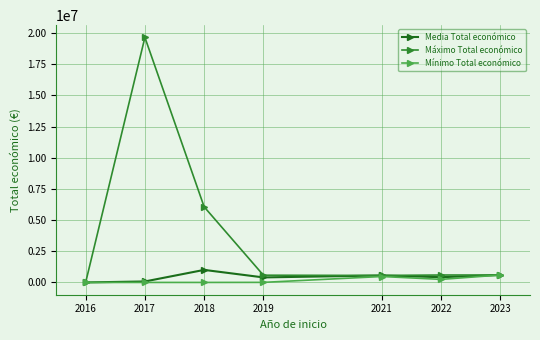

Which series has the widest spread of values?

Máximo Total económico